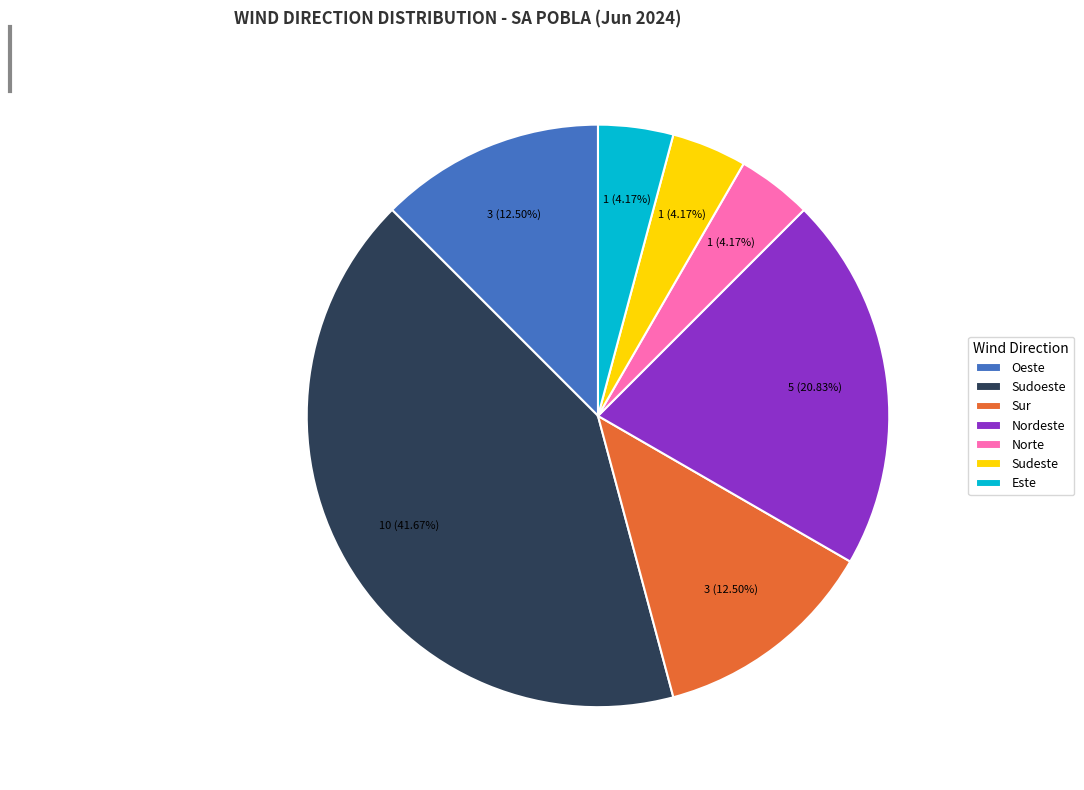

What percentage do Oeste and Sudeste together represent?

16.7%